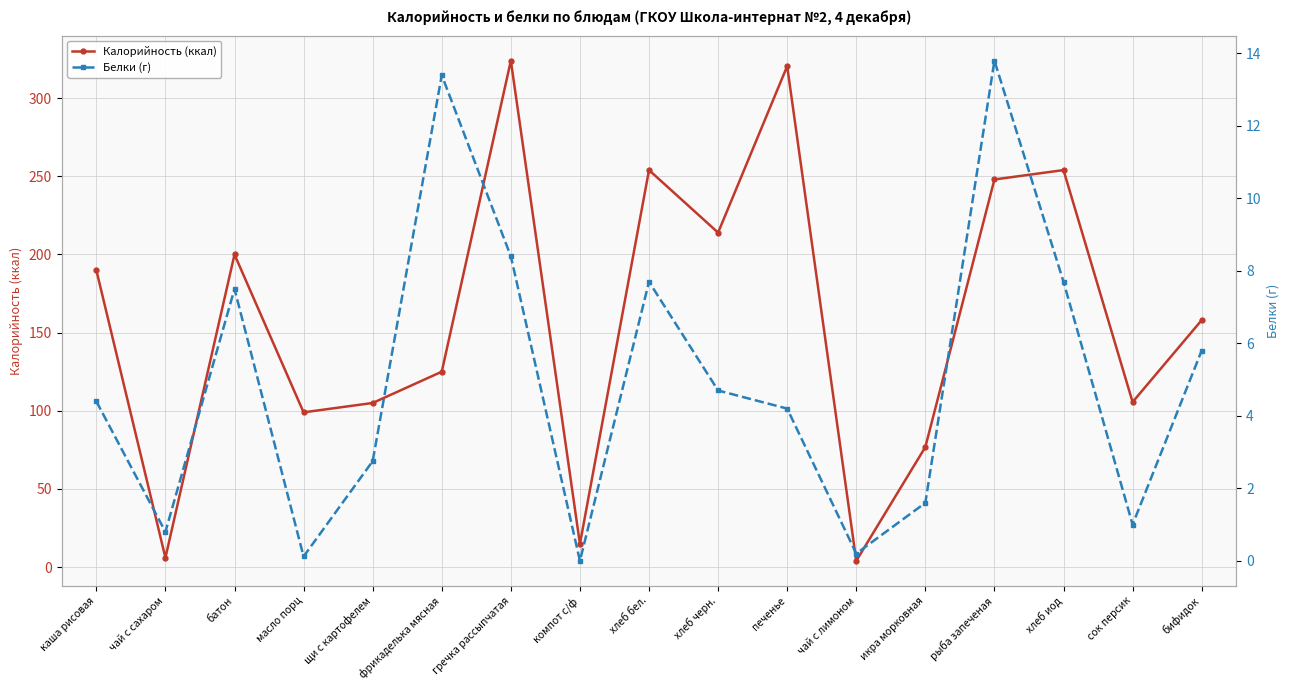

At how many categories does at least one series exceed 115?

10